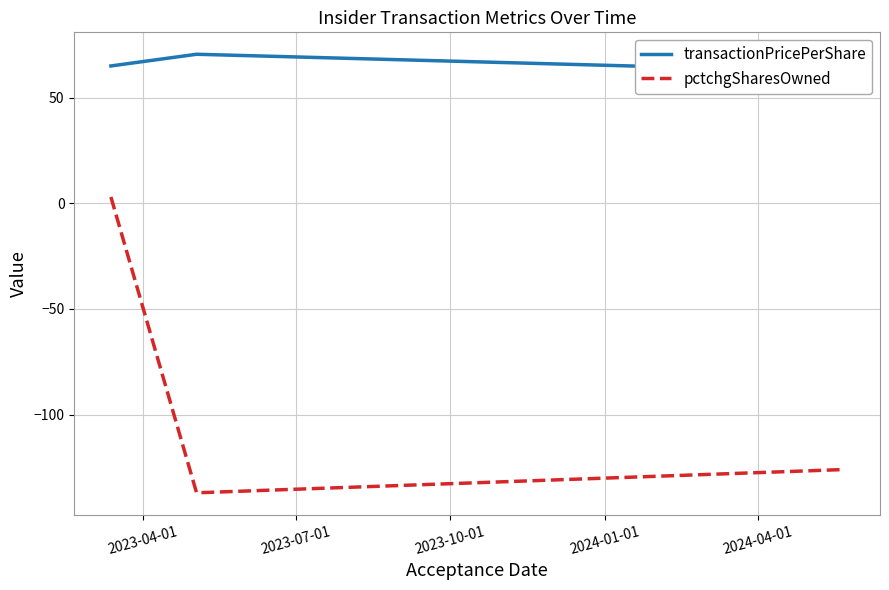

What are all the series names shown in the legend?

transactionPricePerShare, pctchgSharesOwned